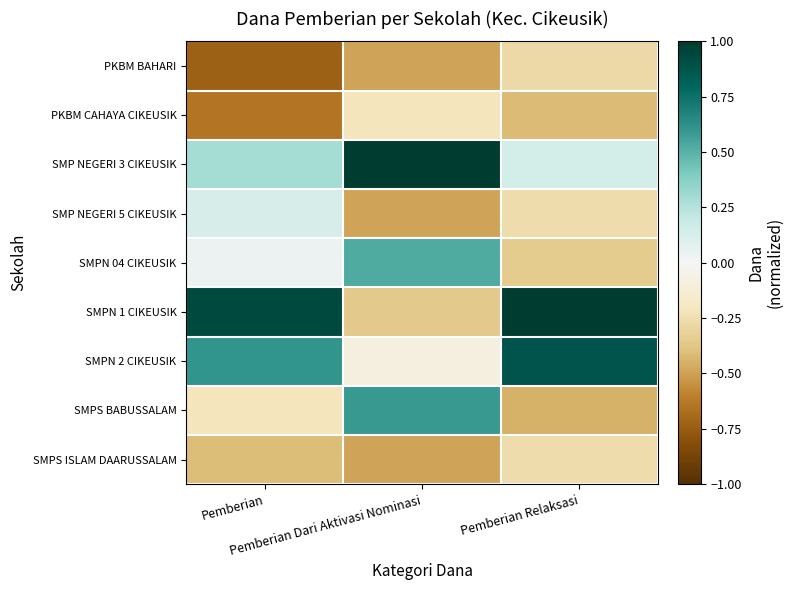

Reading right to left, what are all the values shown in this chart?

PKBM BAHARI: Pemberian Relaksasi=-0.3	Pemberian Dari Aktivasi Nominasi=-0.5	Pemberian=-0.7
PKBM CAHAYA CIKEUSIK: Pemberian Relaksasi=-0.4	Pemberian Dari Aktivasi Nominasi=-0.2	Pemberian=-0.6
SMP NEGERI 3 CIKEUSIK: Pemberian Relaksasi=0.1	Pemberian Dari Aktivasi Nominasi=1.0	Pemberian=0.3
SMP NEGERI 5 CIKEUSIK: Pemberian Relaksasi=-0.3	Pemberian Dari Aktivasi Nominasi=-0.5	Pemberian=0.1
SMPN 04 CIKEUSIK: Pemberian Relaksasi=-0.3	Pemberian Dari Aktivasi Nominasi=0.5	Pemberian=0.0
SMPN 1 CIKEUSIK: Pemberian Relaksasi=1.0	Pemberian Dari Aktivasi Nominasi=-0.4	Pemberian=0.9
SMPN 2 CIKEUSIK: Pemberian Relaksasi=0.9	Pemberian Dari Aktivasi Nominasi=-0.1	Pemberian=0.6
SMPS BABUSSALAM: Pemberian Relaksasi=-0.5	Pemberian Dari Aktivasi Nominasi=0.6	Pemberian=-0.2
SMPS ISLAM DAARUSSALAM: Pemberian Relaksasi=-0.3	Pemberian Dari Aktivasi Nominasi=-0.5	Pemberian=-0.4